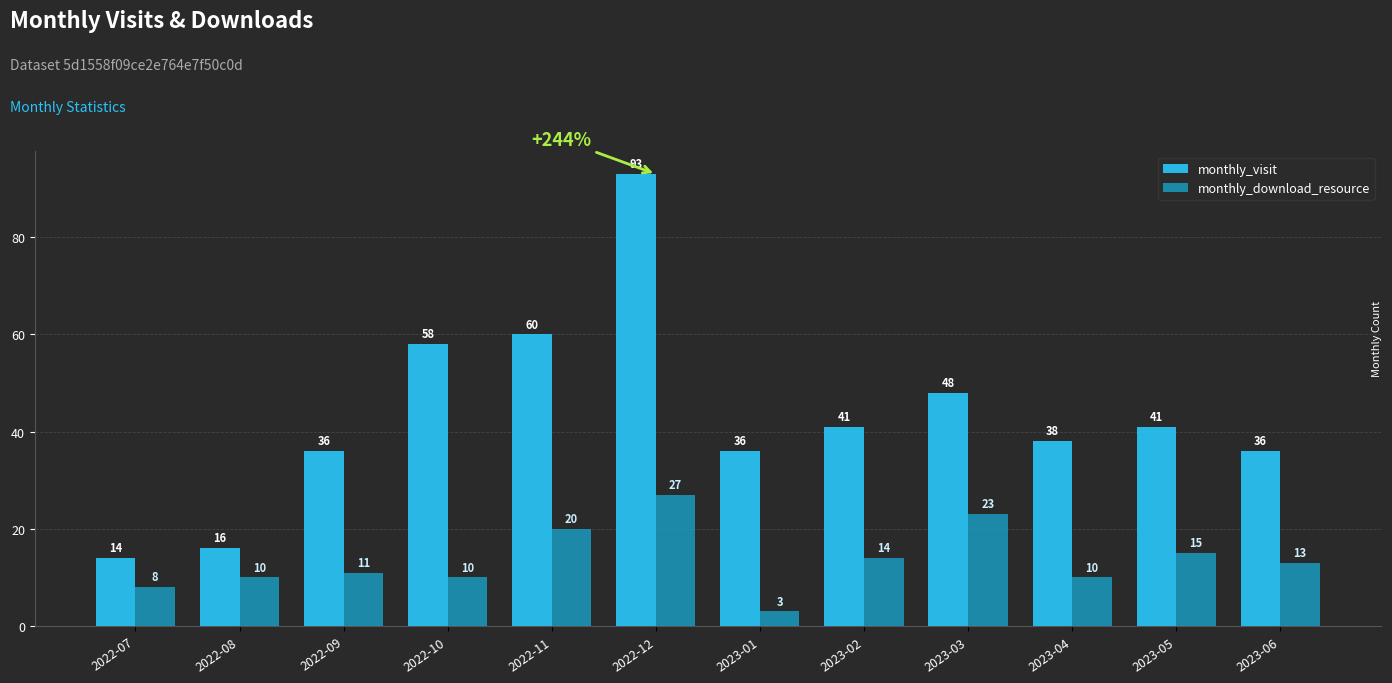

Which series has the largest range (max minus min)?

monthly_visit